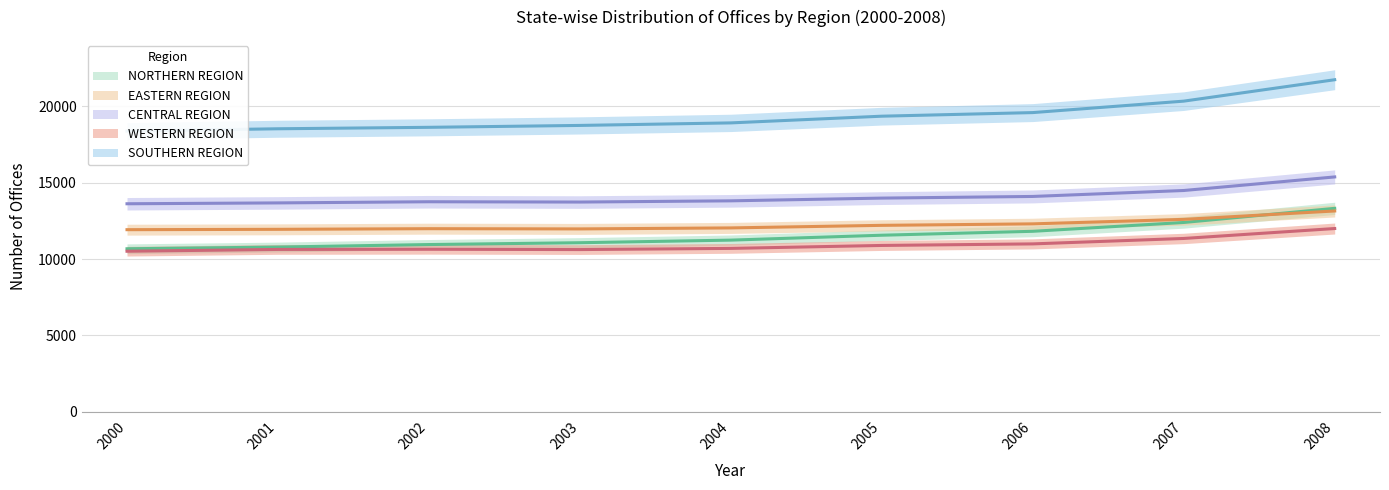

At how many categories does at least one series exceed 21381?

1